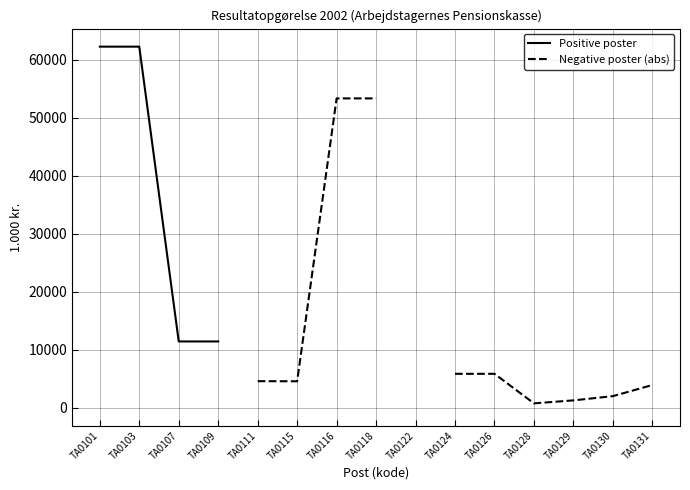

Which series changed the most between TA0109 and TA0122?

Positive poster